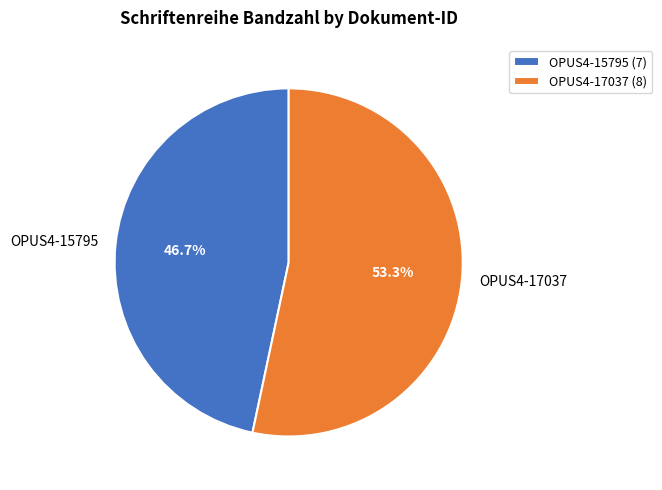

What is the total percentage of OPUS4-17037 and OPUS4-15795?

100.0%